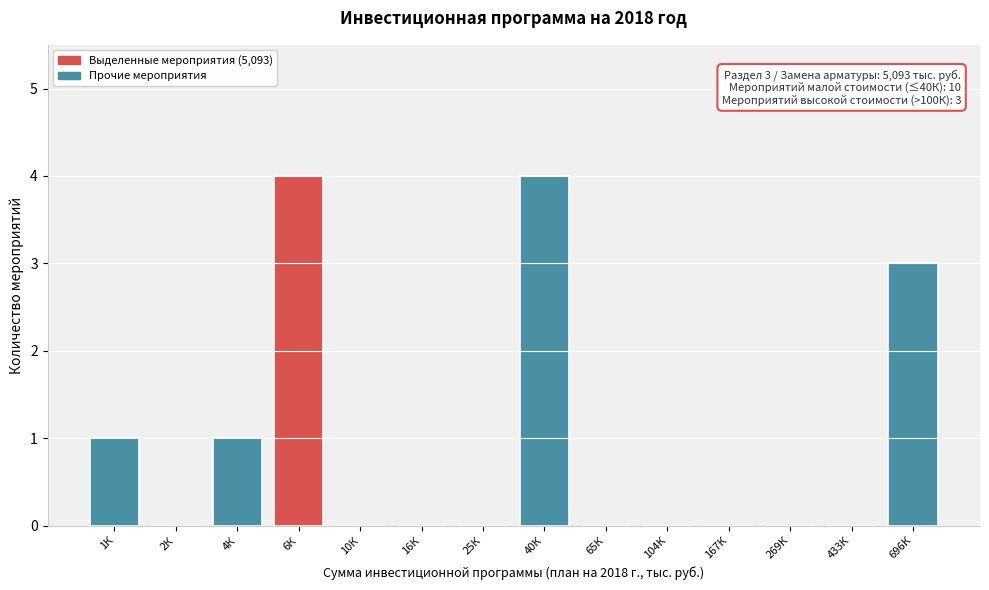

Reading left to right, what are all the values shown in this chart?

1К=1	2К=0	4К=1	6К=4	10К=0	16К=0	25К=0	40К=4	65К=0	104К=0	167К=0	269К=0	433К=0	696К=3